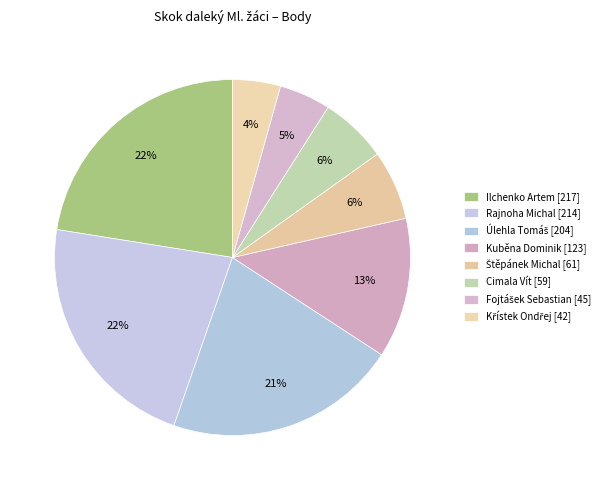

To the nearest percent, what percentage of the pie is Křístek Ondřej?

4%